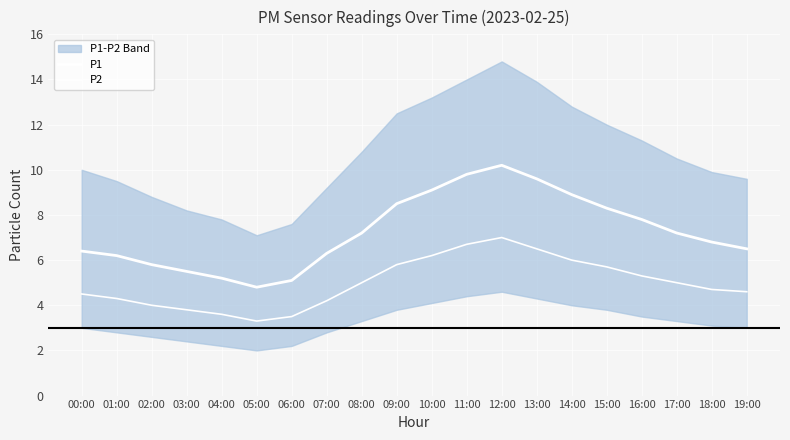

How many data points does each series have?

20